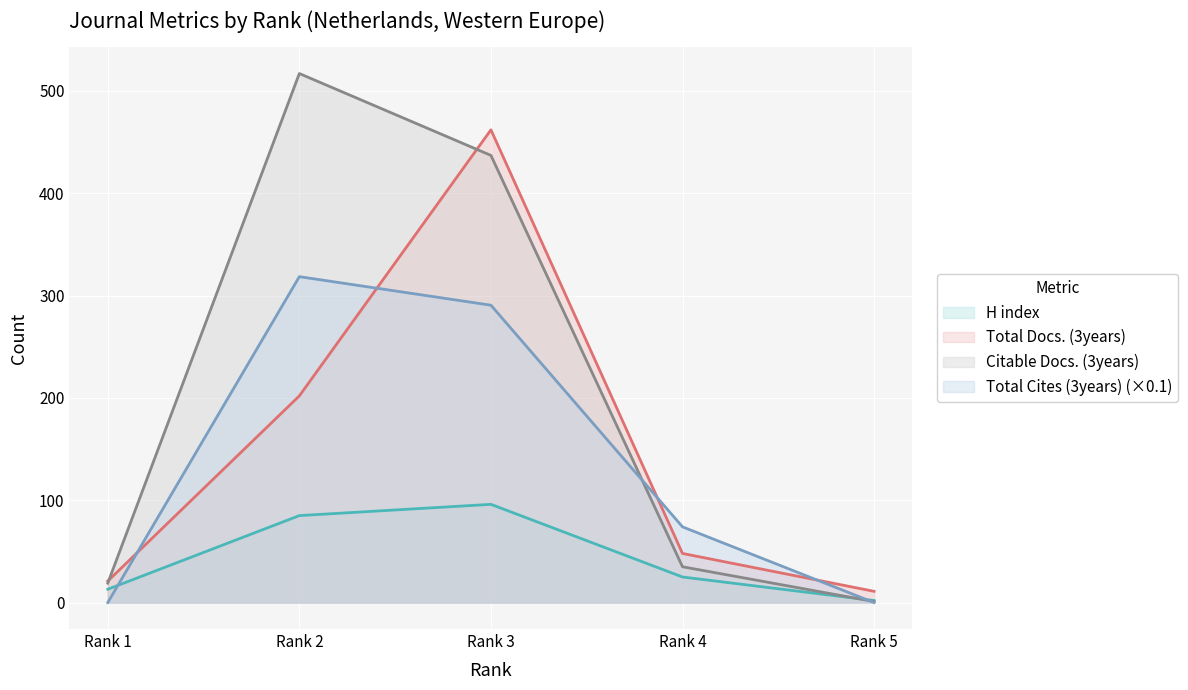

Is it true that Citable Docs. (3years) equals 690.9 at Rank 2?

False